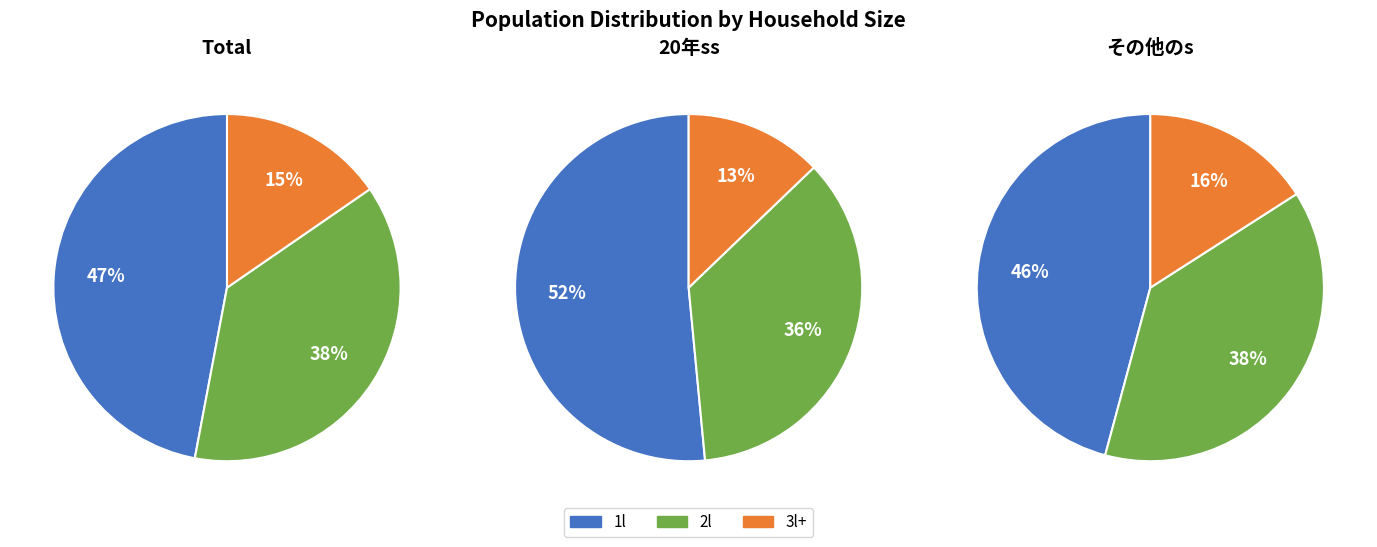

Count the number of slices in the pie.

3